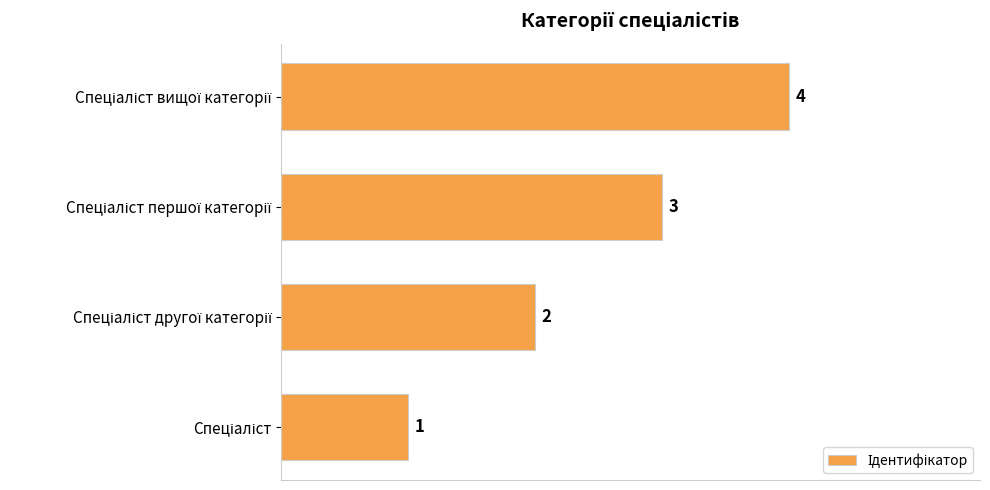

Count the values in the range 2 to 4.

3